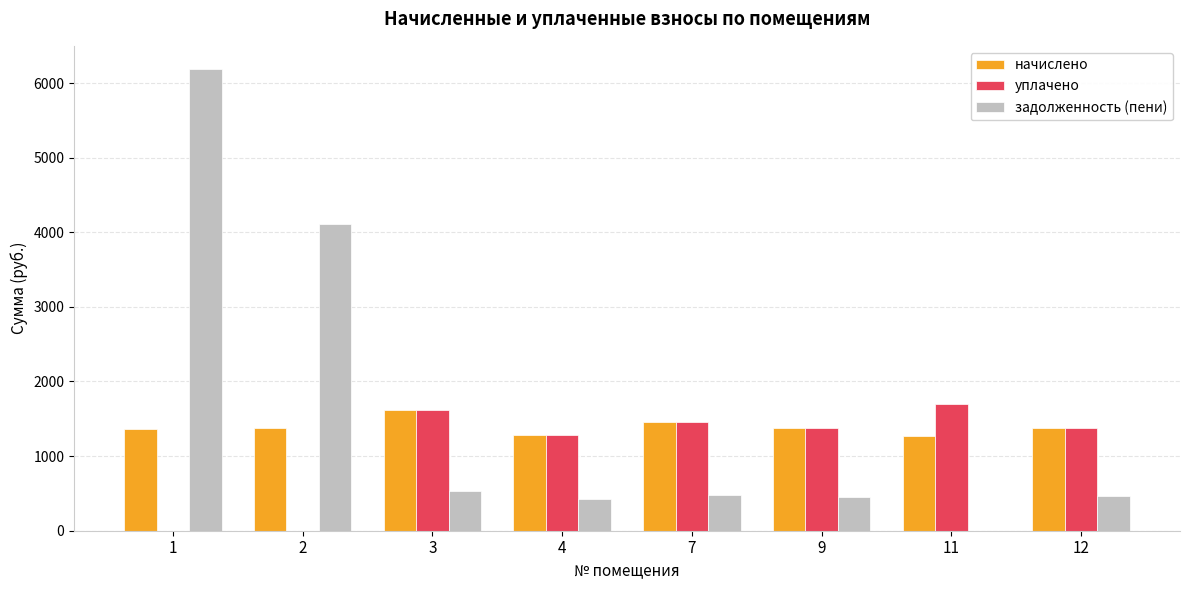

What is the sum of all задолженность (пени) values?

12676.2